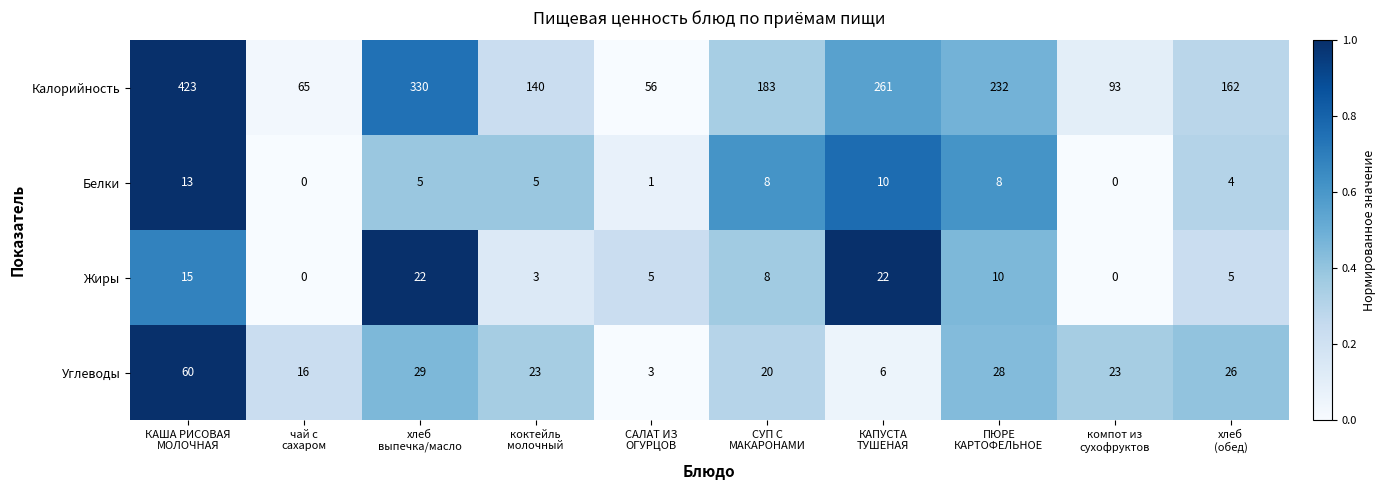

What is the maximum value shown in the chart?

423